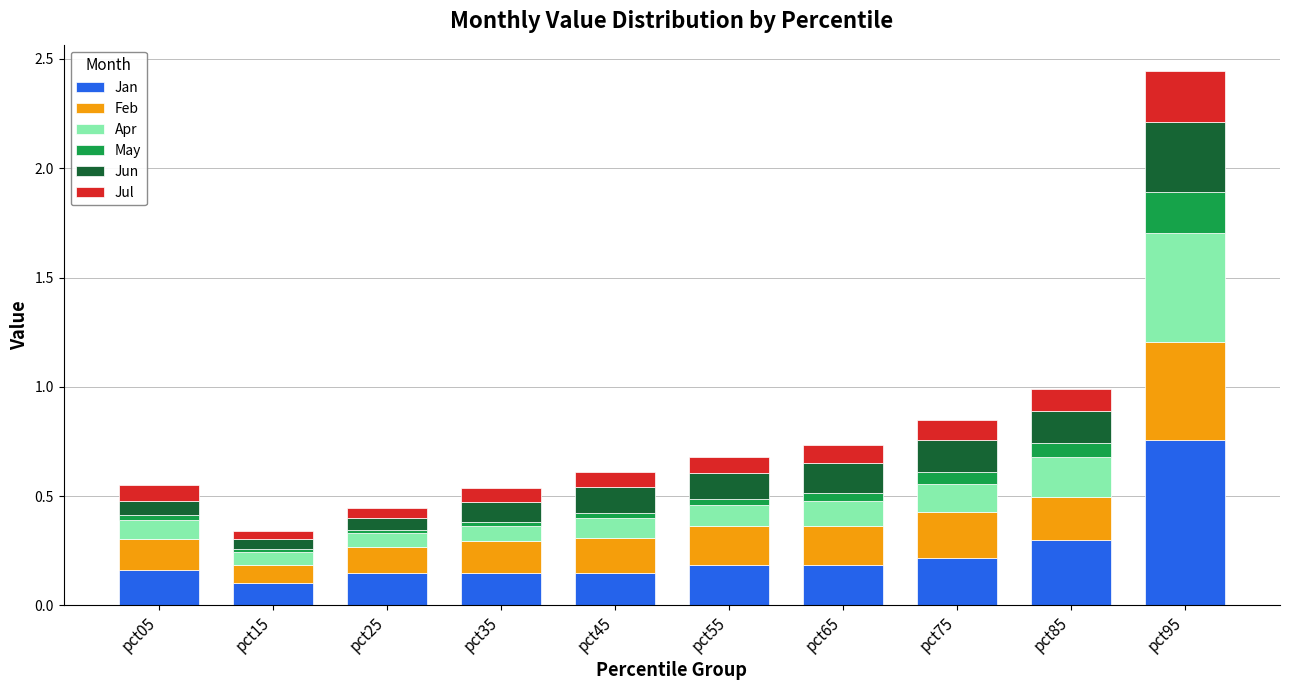

Count the number of data series in this chart.

6